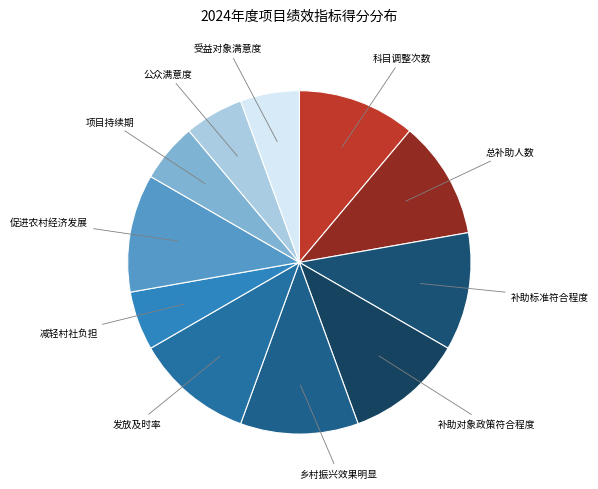

How many slices are in this pie chart?

11